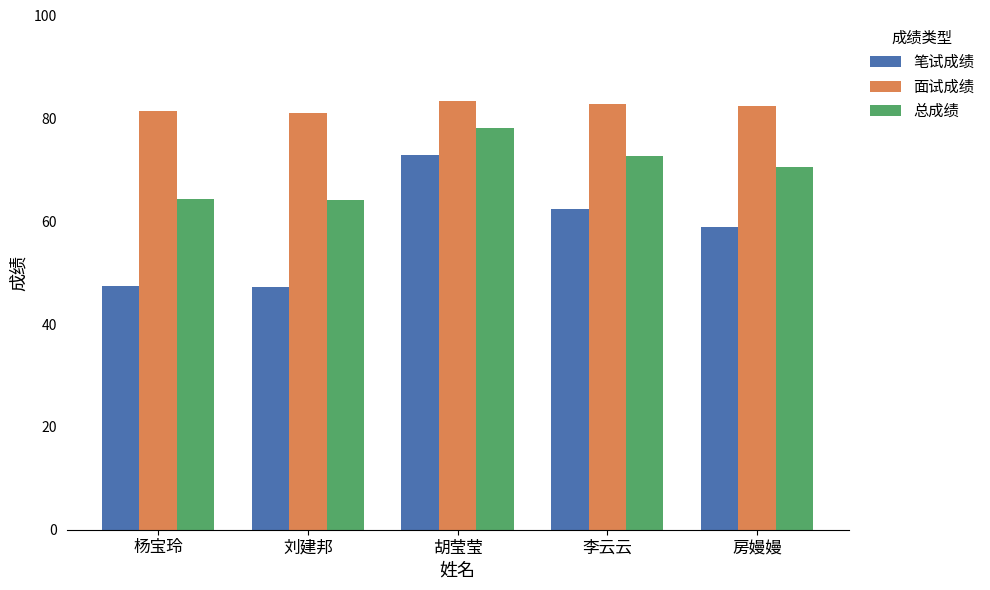

Rank the series at 杨宝玲 from lowest to highest value.

笔试成绩, 总成绩, 面试成绩